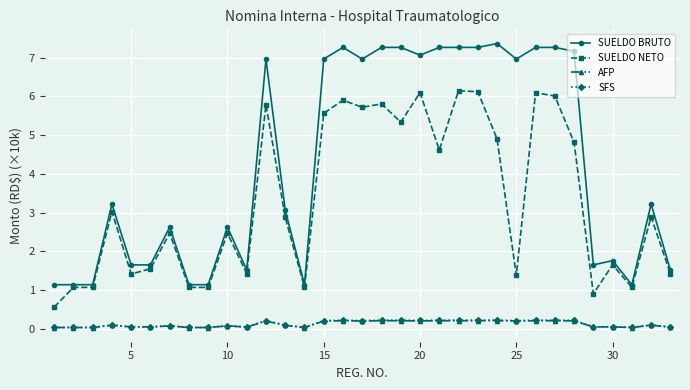

How many AFP values are between 0 and 1?

33